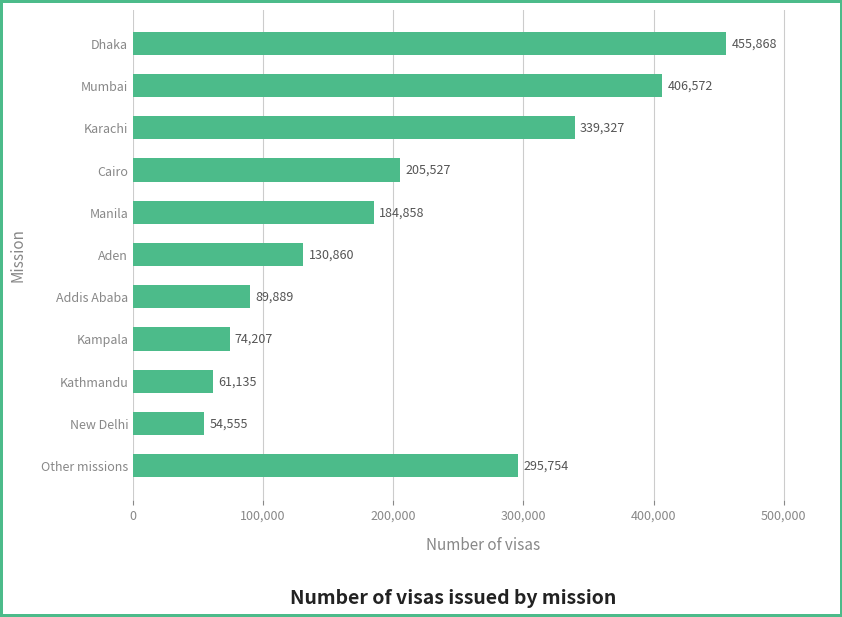

Is it true that the value at Aden is 219708?

False